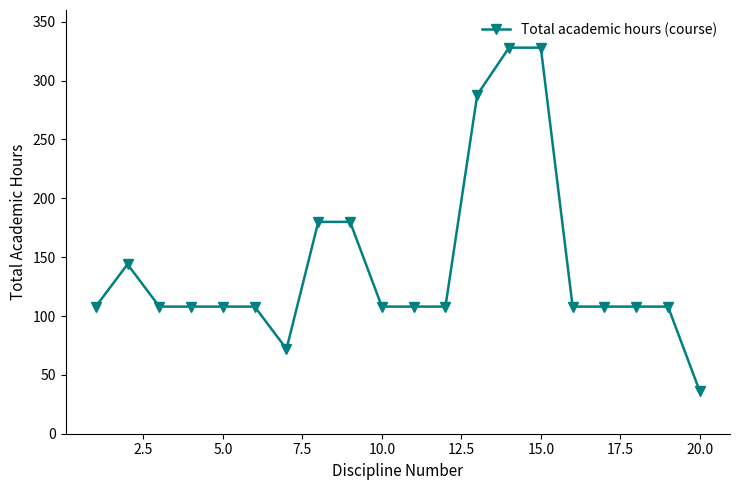

What is the minimum value shown in the chart?

36